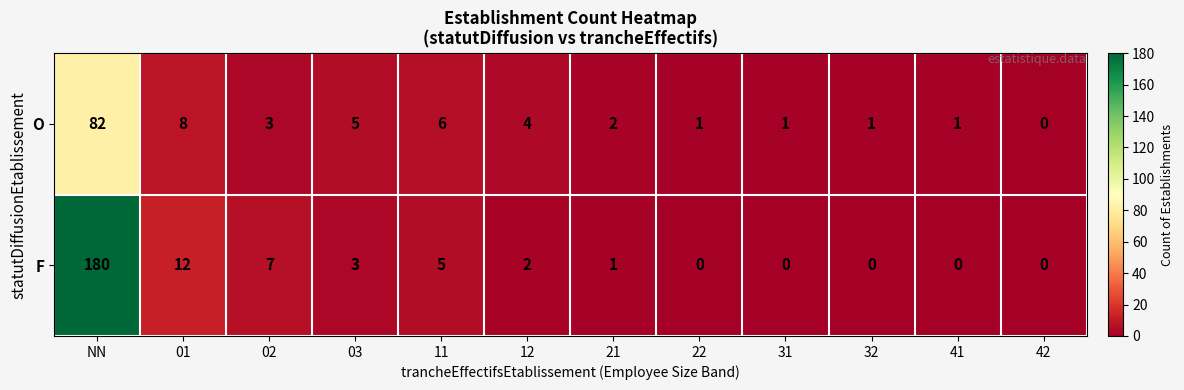

The O series shows 8 at 01. True or false?

True